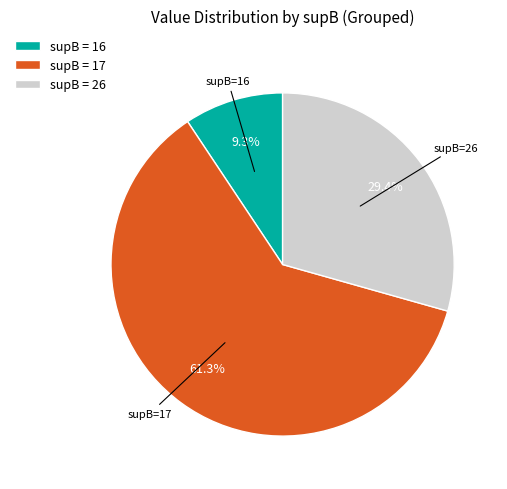

Is there a majority slice in this chart?

Yes